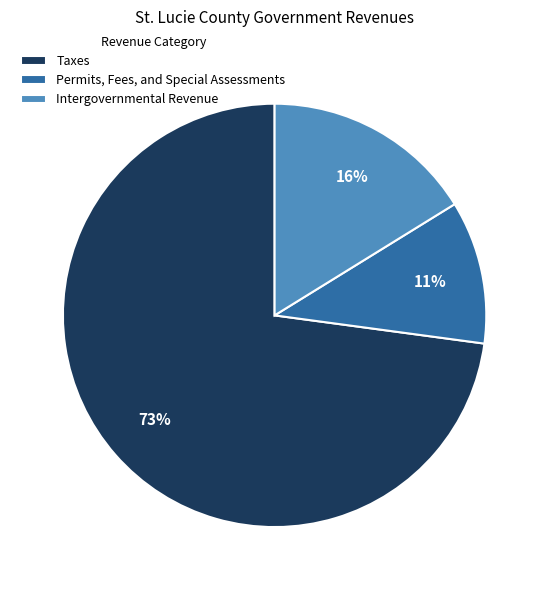

What is the ratio of the value at Intergovernmental Revenue to the value at Taxes?

0.2